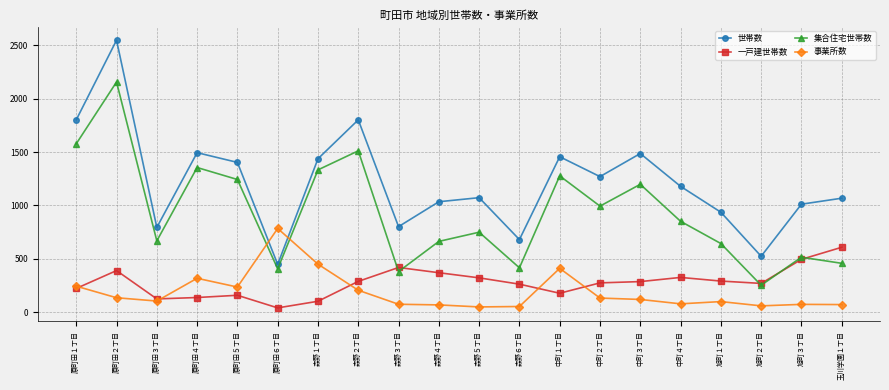

What position from the right is 原町田１丁目?

20